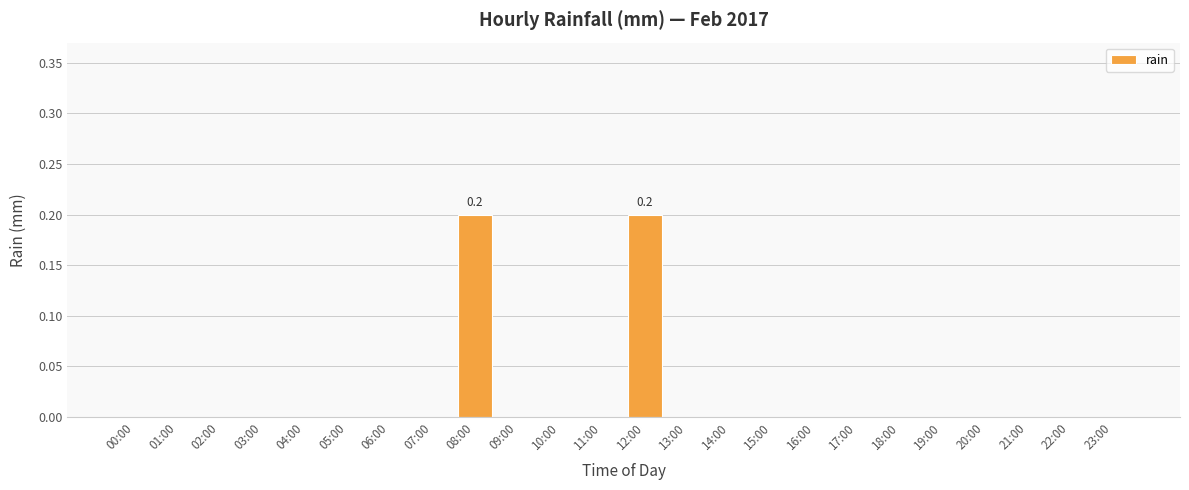

What is the greatest value displayed?

0.2